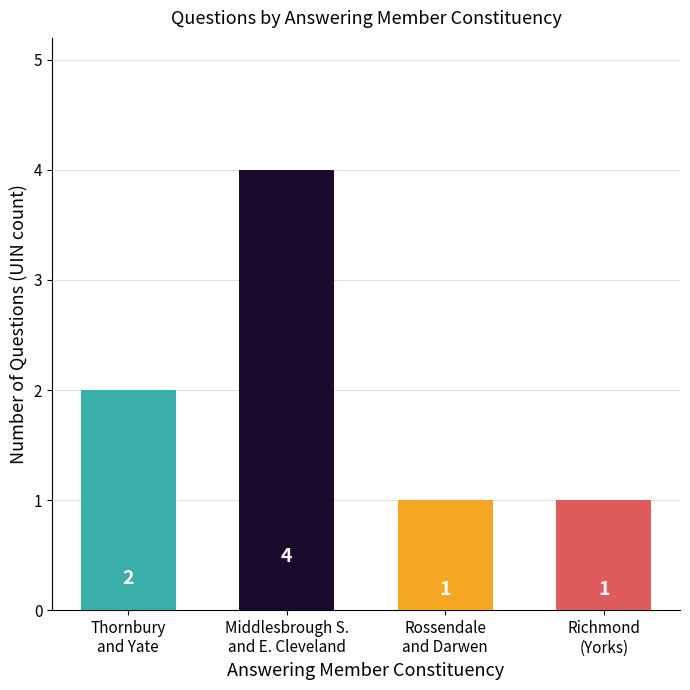

Between Rossendale
and Darwen and Thornbury
and Yate, which is larger?

Thornbury
and Yate